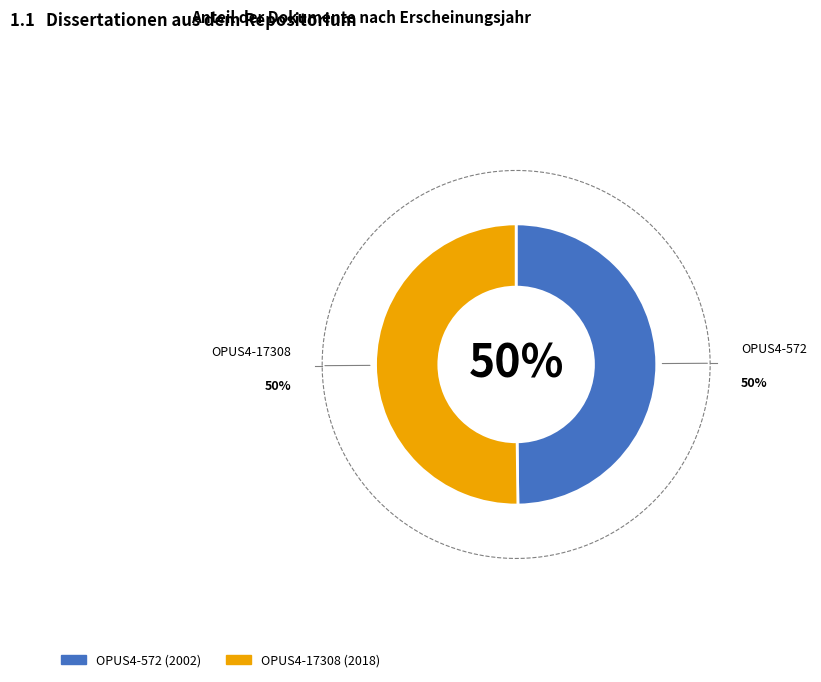

Rank the categories by value from lowest to highest.

OPUS4-572, OPUS4-17308